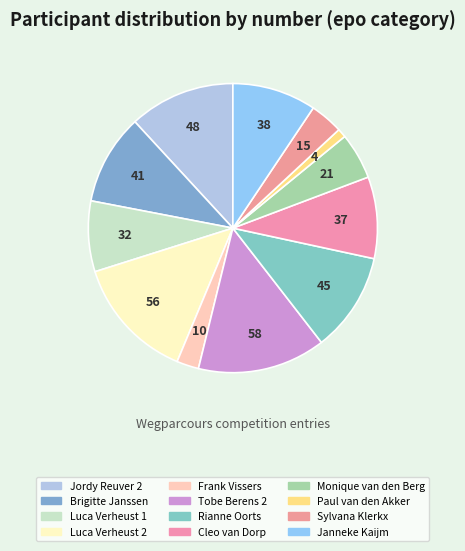

True or false: Paul van den Akker accounts for 11% of the total.

False